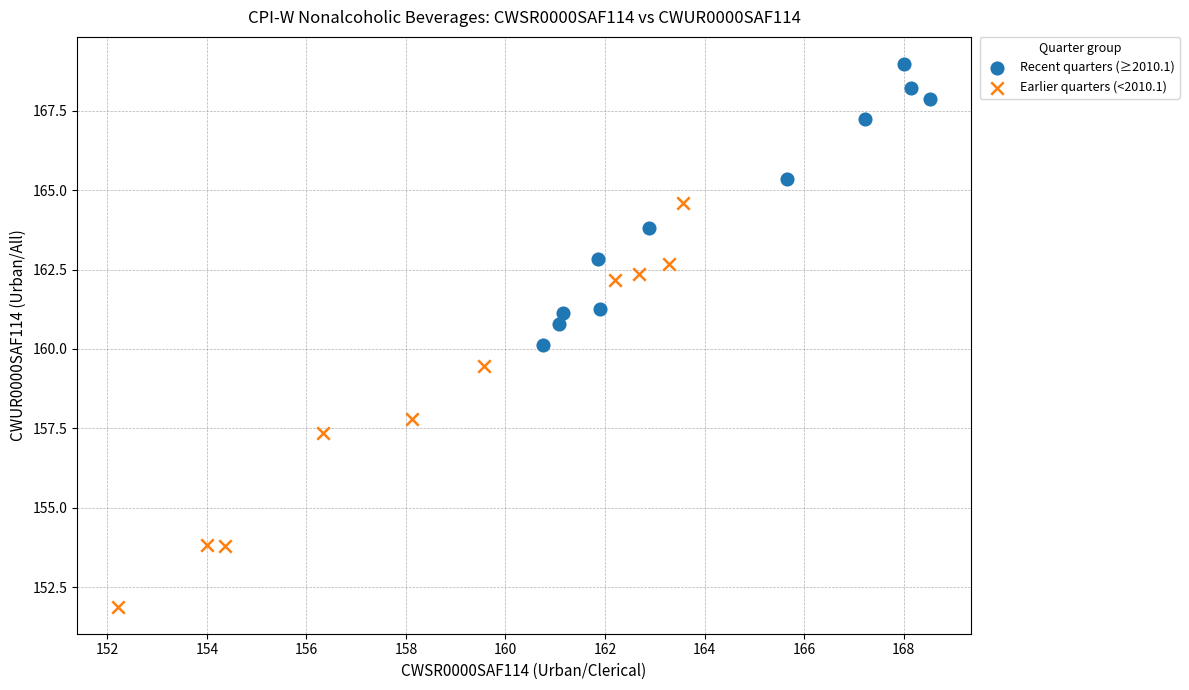

Which series contains the highest Y value?

Recent quarters (≥2010.1)